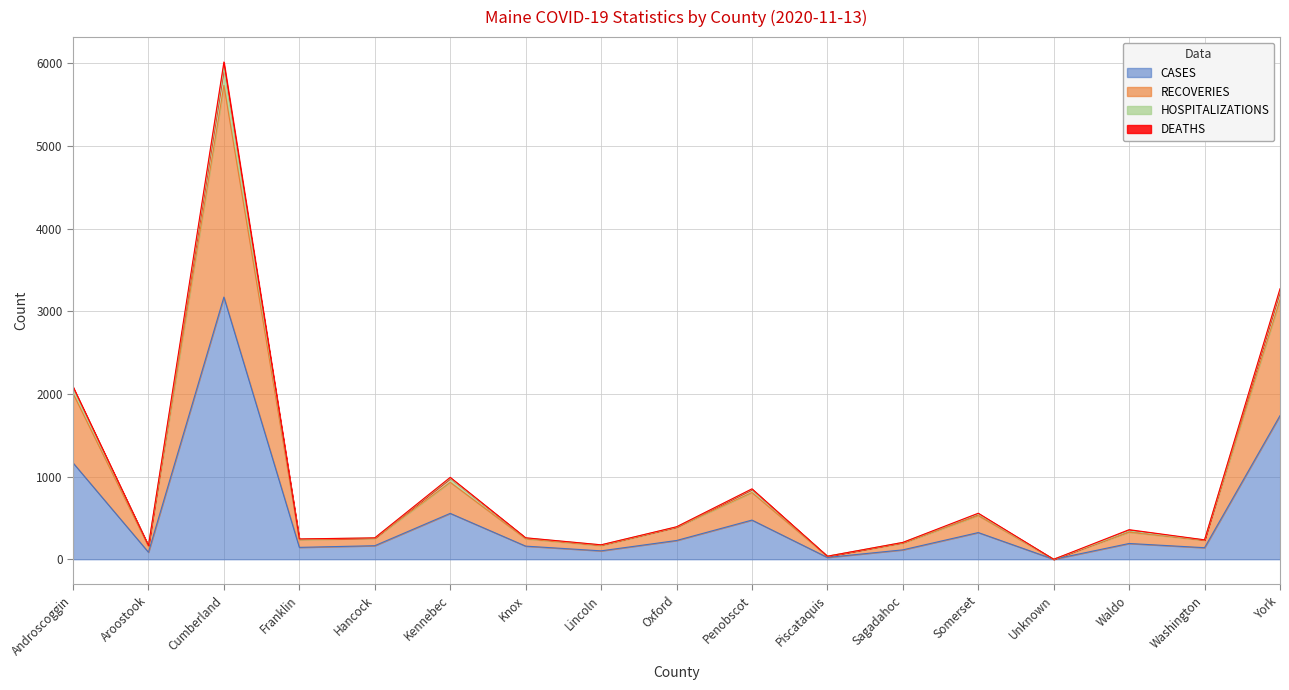

True or false: HOSPITALIZATIONS and RECOVERIES intersect in this chart.

False